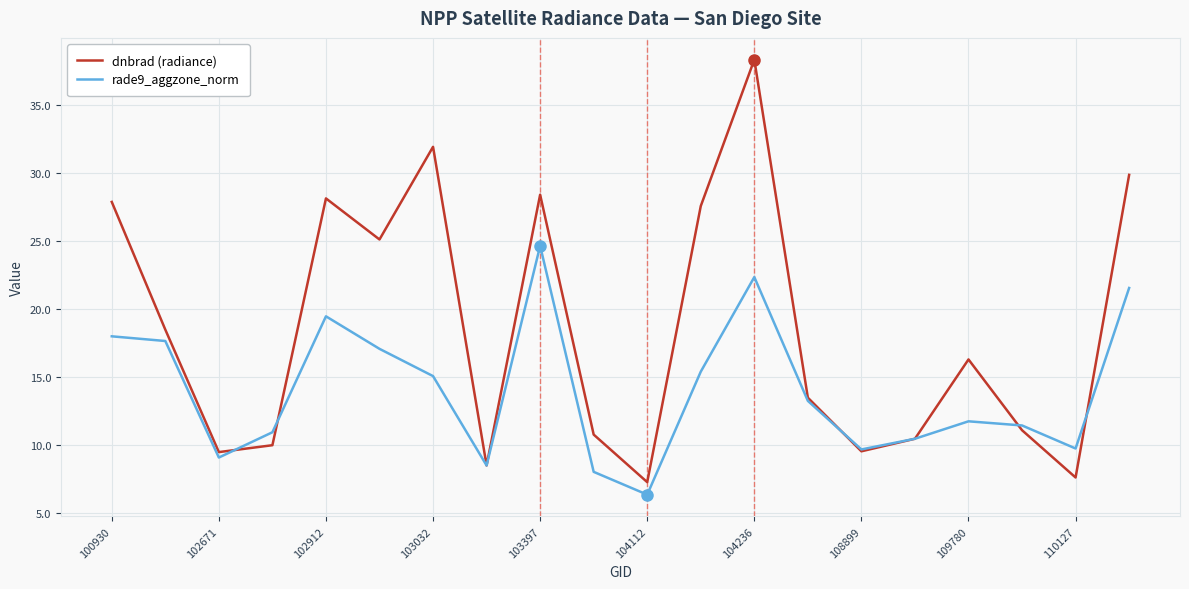

What is the maximum value shown in the chart?

38.3